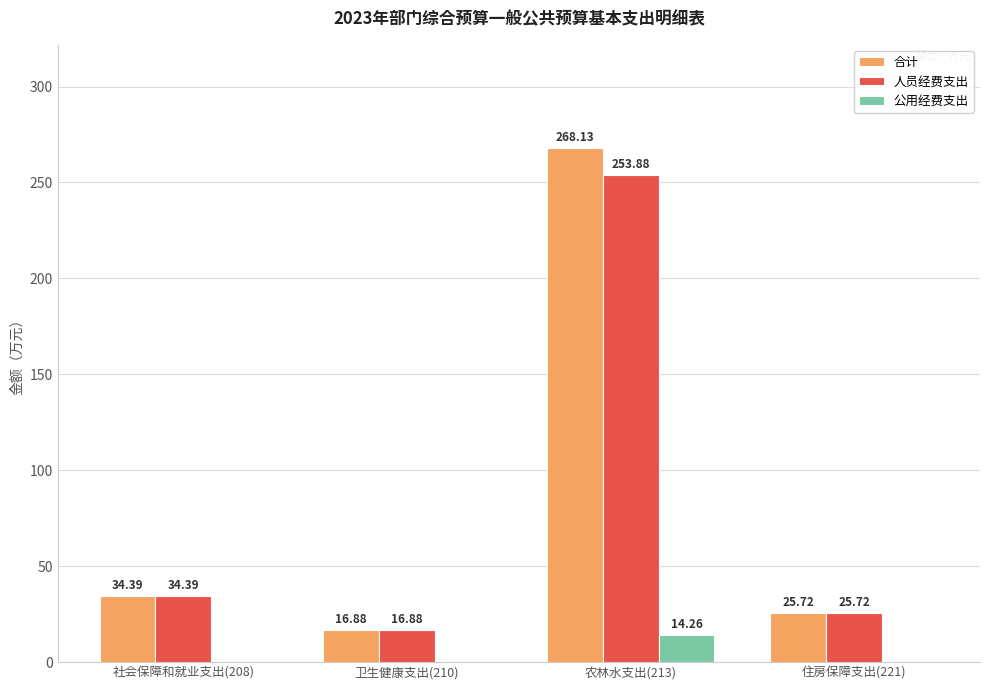

How many distinct data groups are displayed?

3